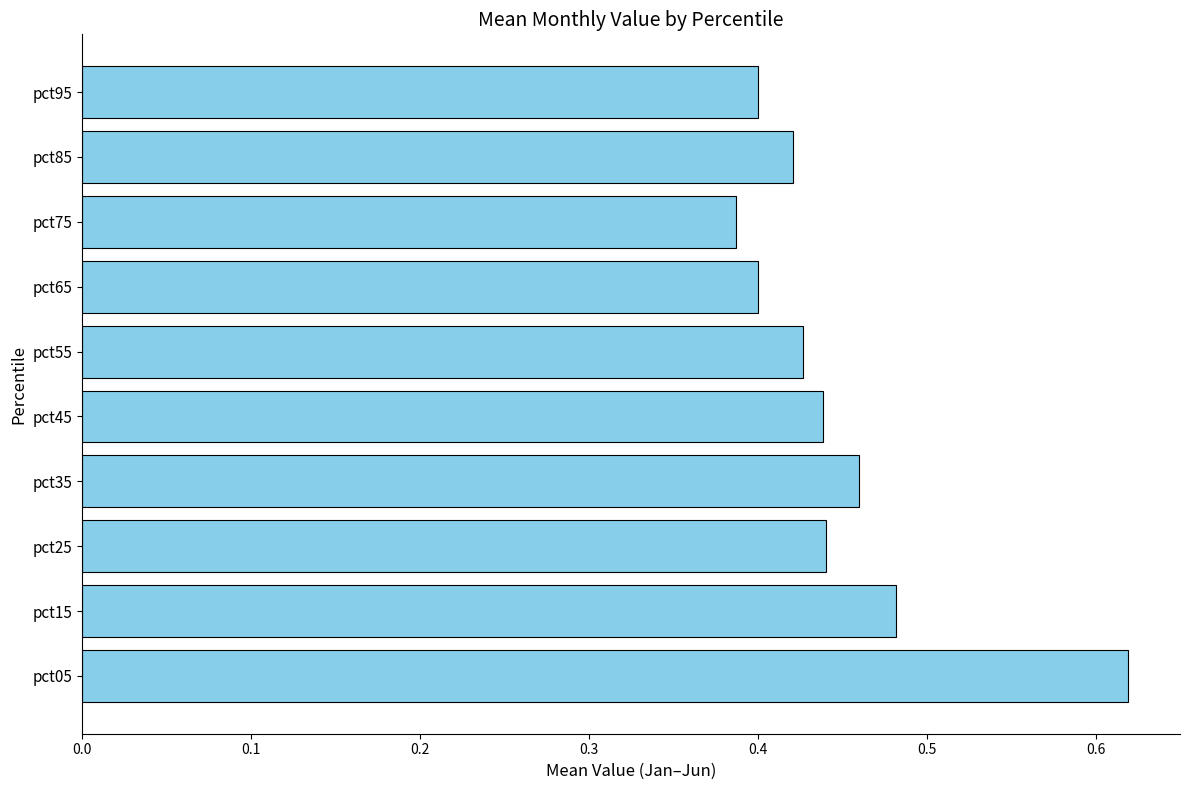

The chart shows a value of 0.6 at pct95. True or false?

False